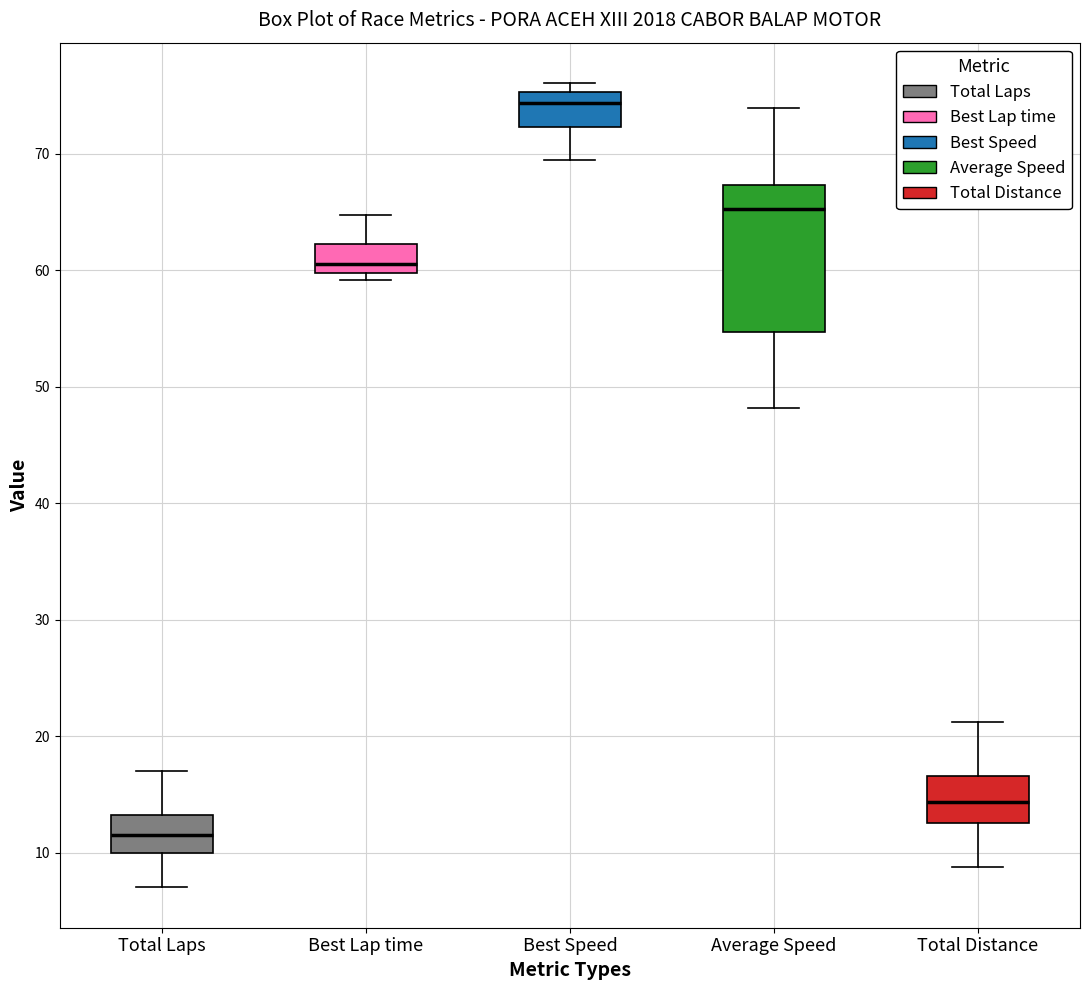

Which box is the tallest, from its lower edge to its upper edge?

Average Speed